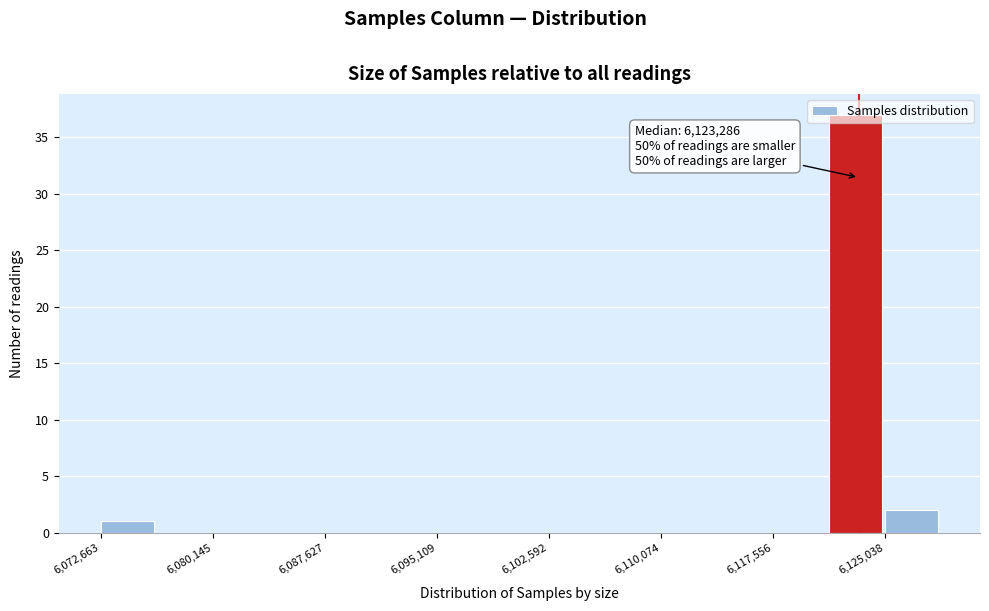

Around what value on the x-axis is the tallest bar? Give the approximate position of its centre, as read against the axis.

6123000